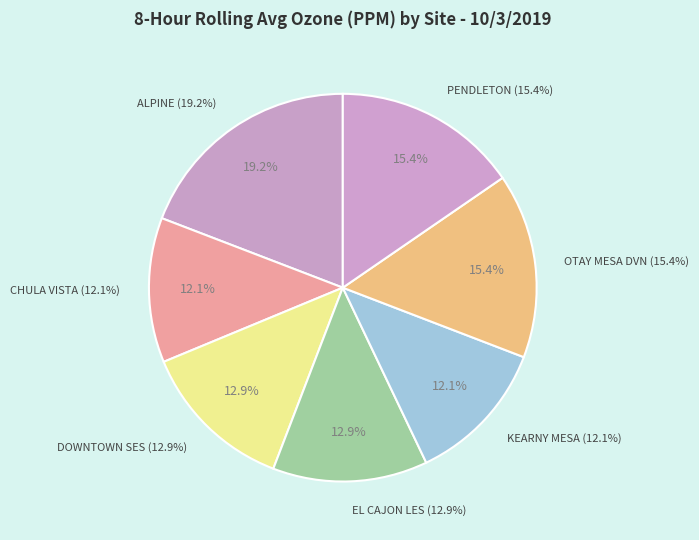

What is the smallest slice in the pie chart?

CHULA VISTA